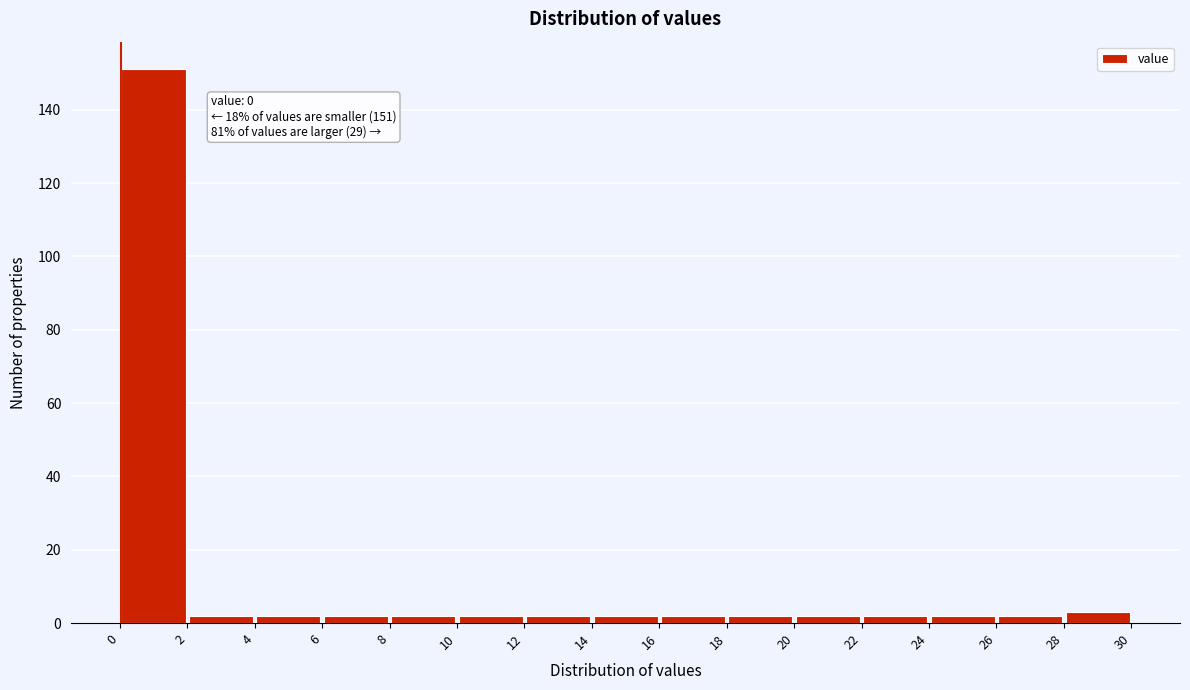

Which range on the x-axis has the tallest bar?

0 to 2